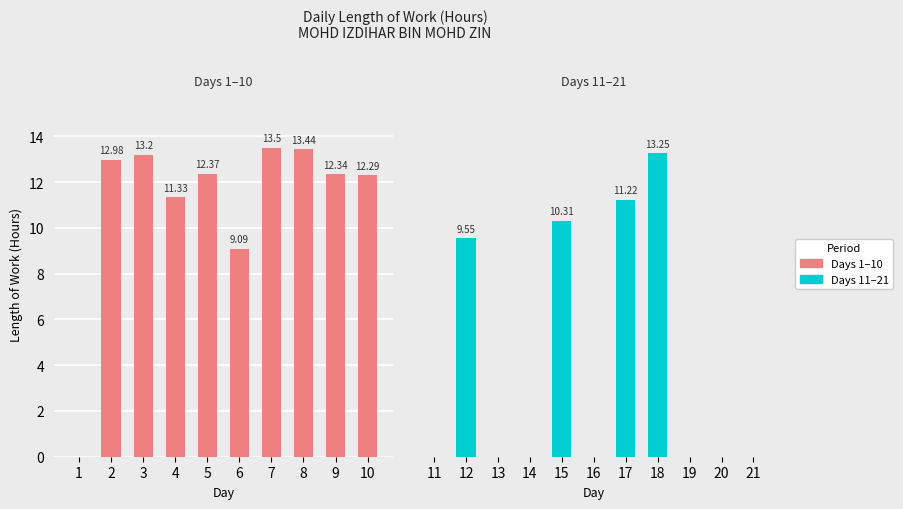

Rank the categories by value from highest to lowest.

7, 8, 18, 3, 2, 5, 9, 10, 4, 17, 15, 12, 6, 1, 11, 13, 14, 16, 19, 20, 21